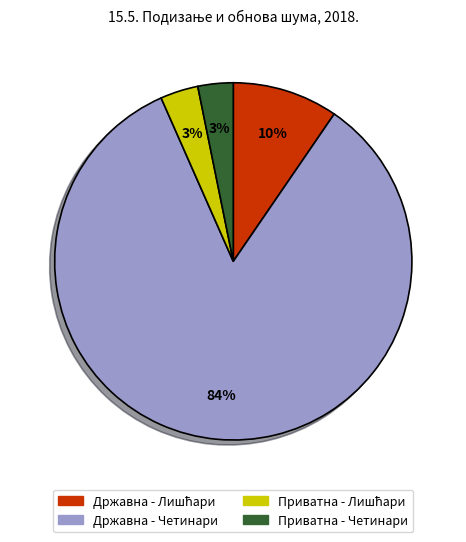

What is the largest slice in the pie chart?

Државна - Четинари